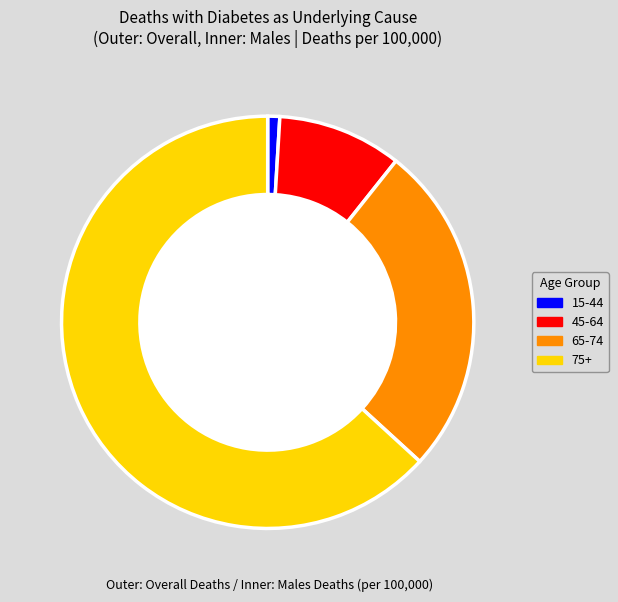

To the nearest percent, what percentage of the pie is 45-64?

10%